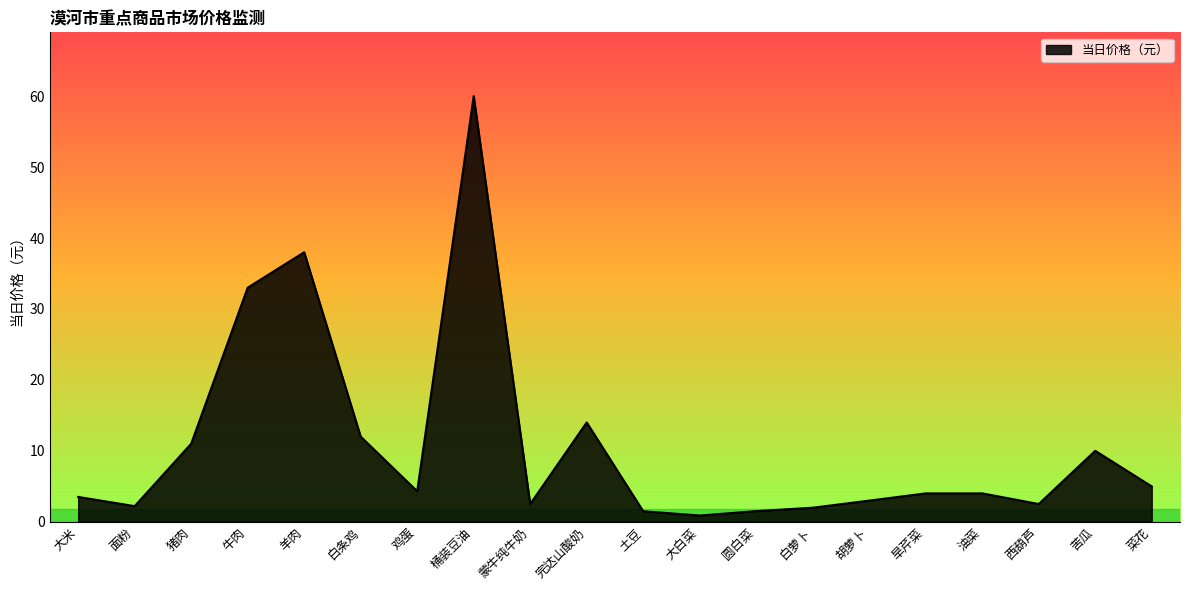

What value does the data have at 菜花?

5.0